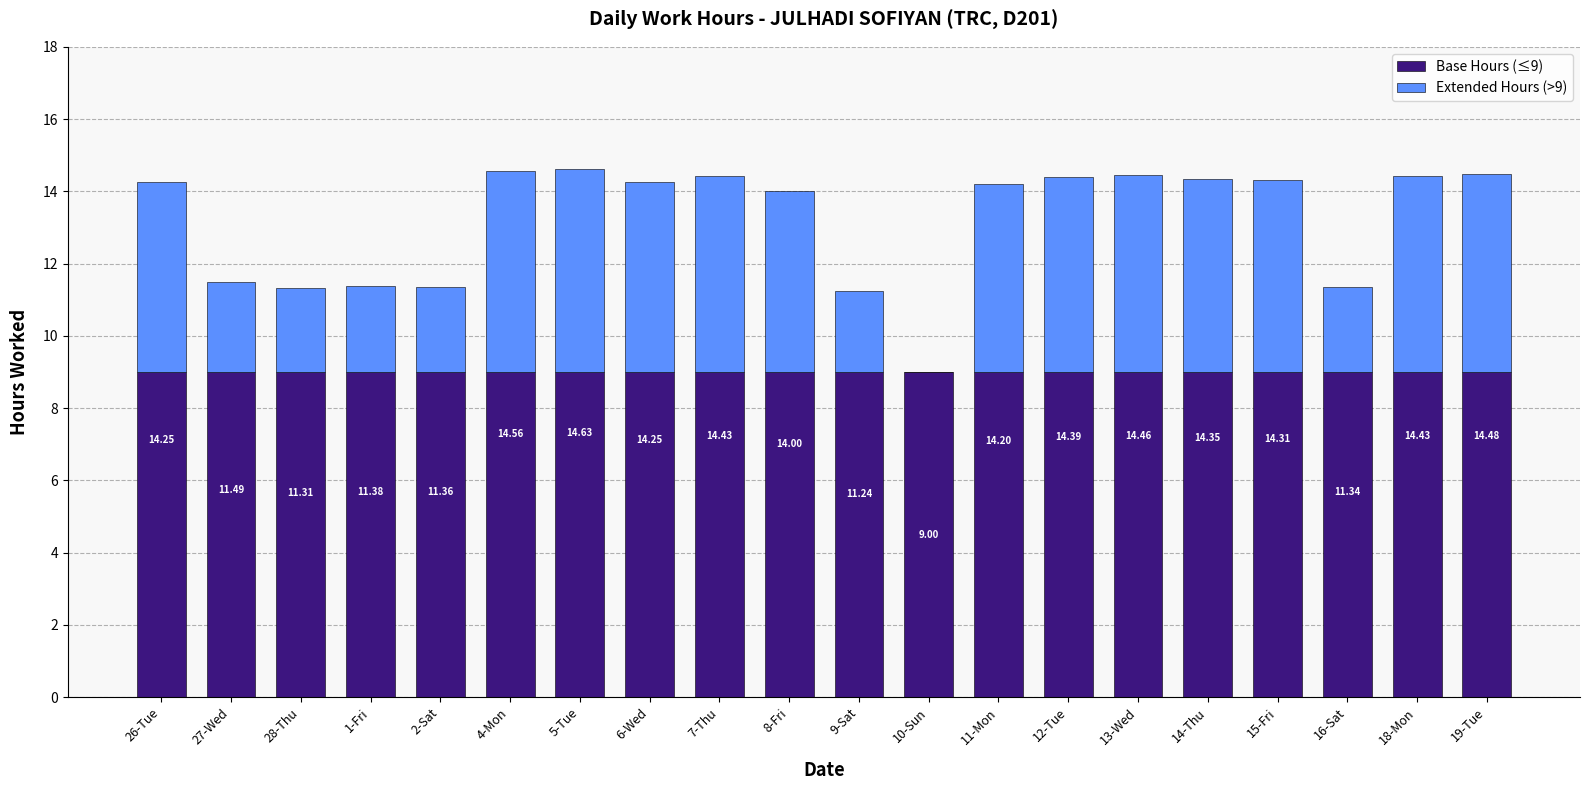

What is the label of the 16th bar from the left?

14-Thu